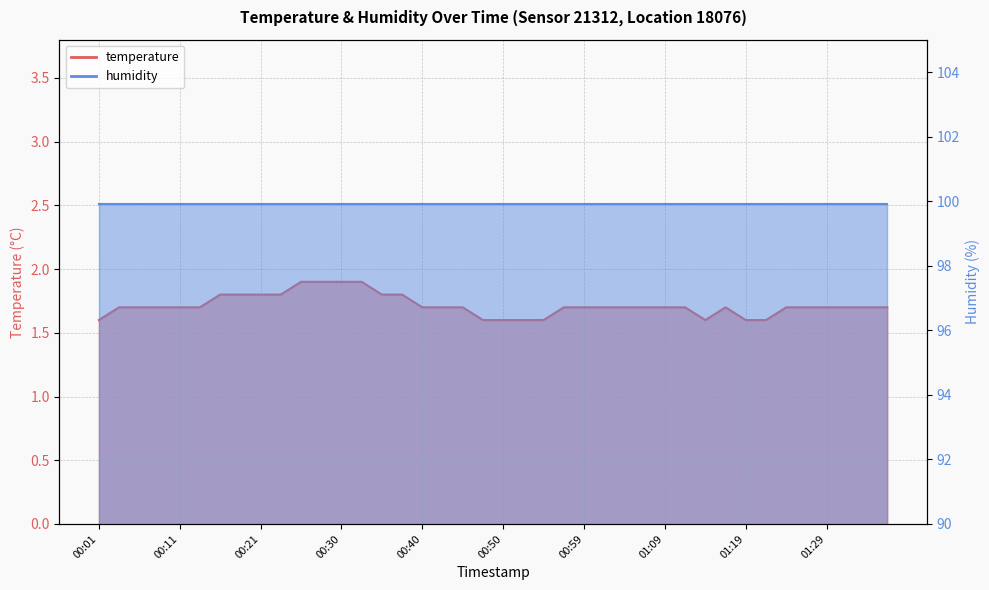

Reading left to right, list all the values displayed in this chart.

00:01=1.6	00:04=1.7	00:06=1.7	00:09=1.7	00:11=1.7	00:13=1.7	00:16=1.8	00:18=1.8	00:21=1.8	00:23=1.8	00:26=1.9	00:28=1.9	00:30=1.9	00:33=1.9	00:35=1.8	00:38=1.8	00:40=1.7	00:43=1.7	00:45=1.7	00:47=1.6	00:50=1.6	00:52=1.6	00:55=1.6	00:57=1.7	00:59=1.7	01:02=1.7	01:04=1.7	01:07=1.7	01:09=1.7	01:12=1.7	01:14=1.6	01:17=1.7	01:19=1.6	01:21=1.6	01:24=1.7	01:26=1.7	01:29=1.7	01:31=1.7	01:33=1.7	01:36=1.7